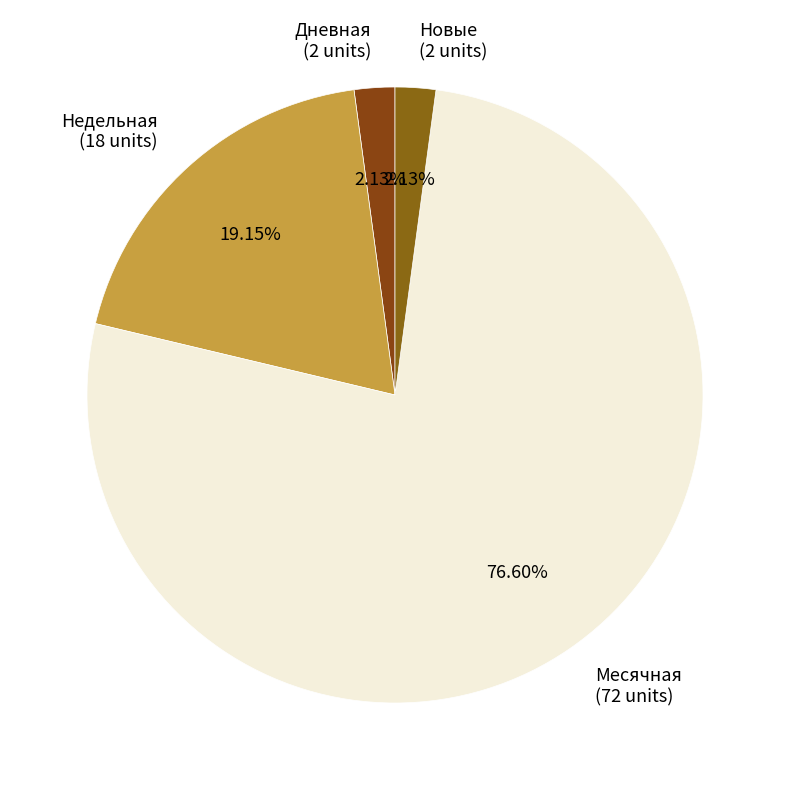

How many slices are in this pie chart?

4